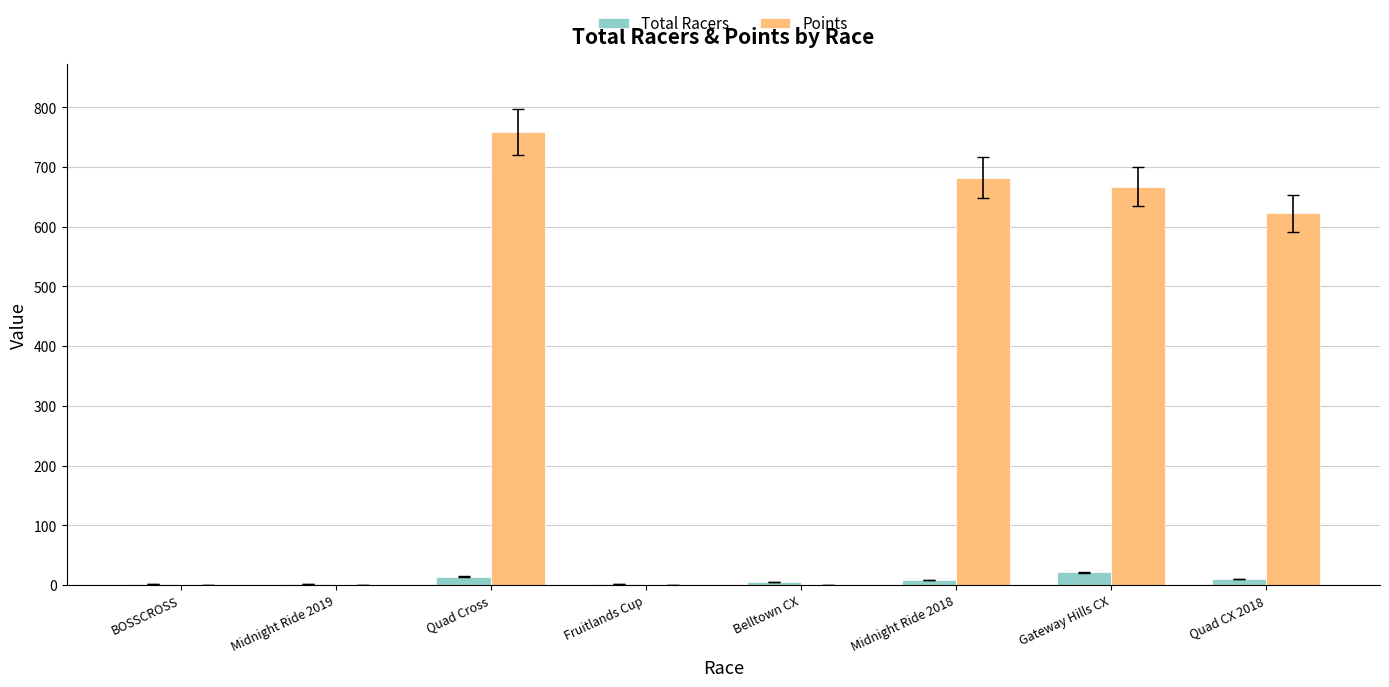

Which series changed the most between Quad Cross and Midnight Ride 2018?

Points